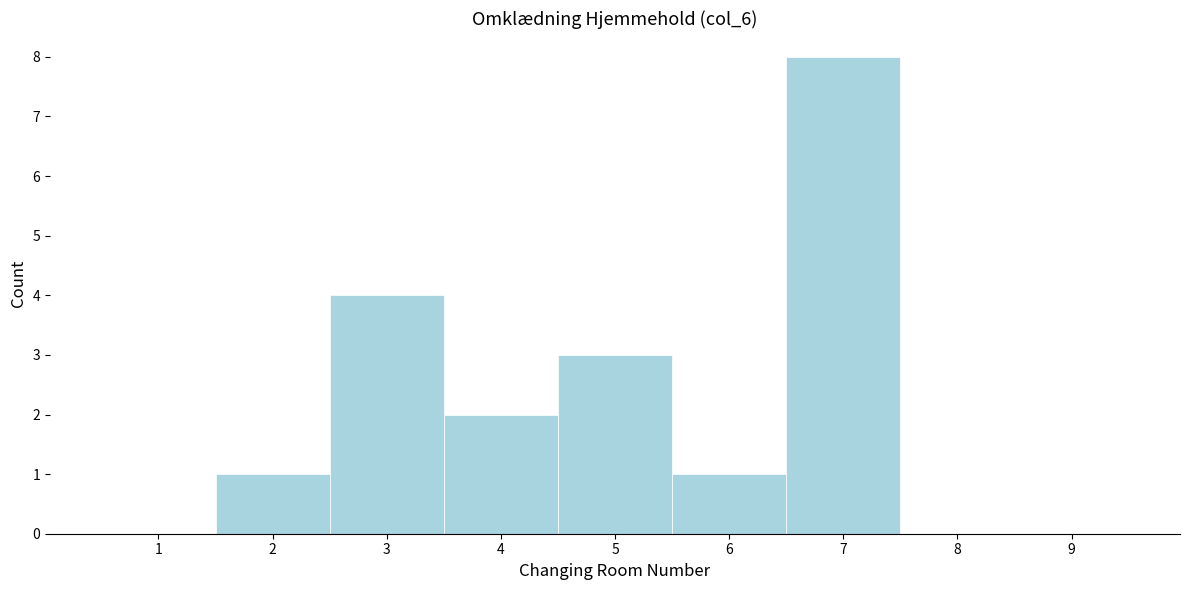

Reading left to right, list every bar in this chart as the range it spans on the x-axis followed by its height. The values are not printed on the chart, so give them approximately, as read against the axis.

0.5 to 1.5: 0
1.5 to 2.5: 1
2.5 to 3.5: 4
3.5 to 4.5: 2
4.5 to 5.5: 3
5.5 to 6.5: 1
6.5 to 7.5: 8
7.5 to 8.5: 0
8.5 to 9.5: 0